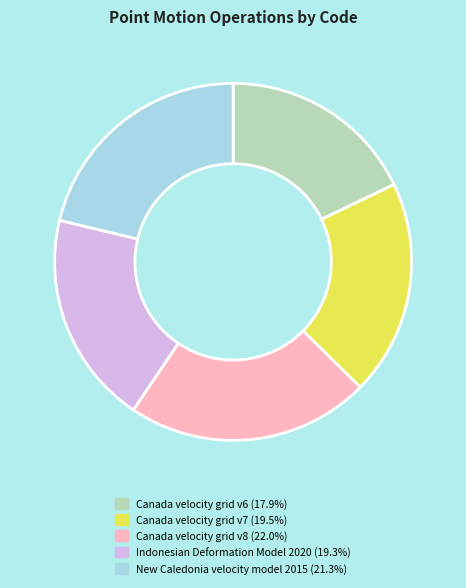

How many slices are in this pie chart?

5